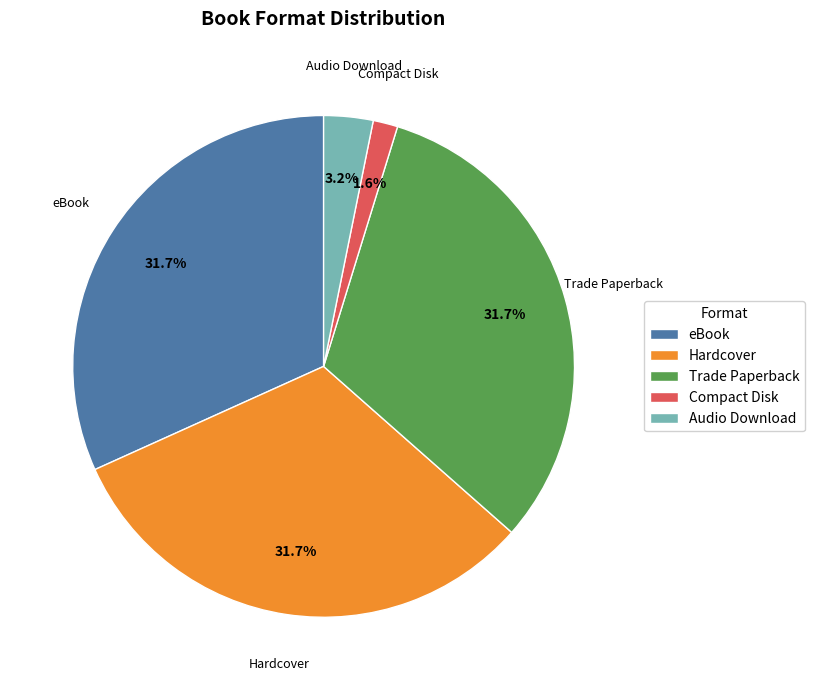

Which slice is the smallest?

Compact Disk